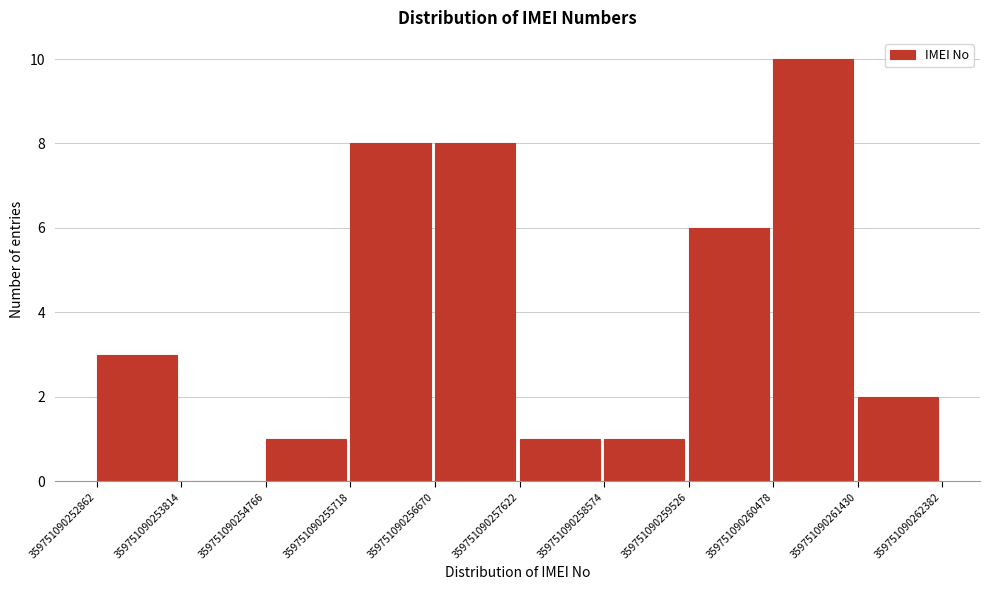

Reading left to right, list every bar in this chart as the range it spans on the x-axis followed by its height. The values are not printed on the chart, so give them approximately, as read against the axis.

359751090252862 to 359751090253814: 3
359751090253814 to 359751090254766: 0
359751090254766 to 359751090255718: 1
359751090255718 to 359751090256670: 8
359751090256670 to 359751090257622: 8
359751090257622 to 359751090258574: 1
359751090258574 to 359751090259526: 1
359751090259526 to 359751090260478: 6
359751090260478 to 359751090261430: 10
359751090261430 to 359751090262382: 2